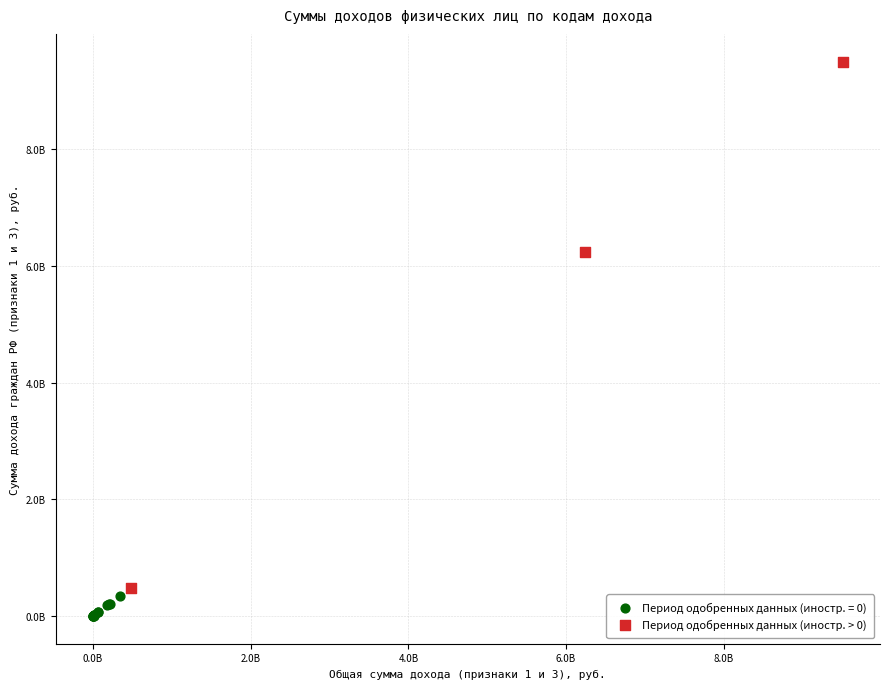

What are all the series names shown in the legend?

Период одобренных данных (иностр. = 0), Период одобренных данных (иностр. > 0)